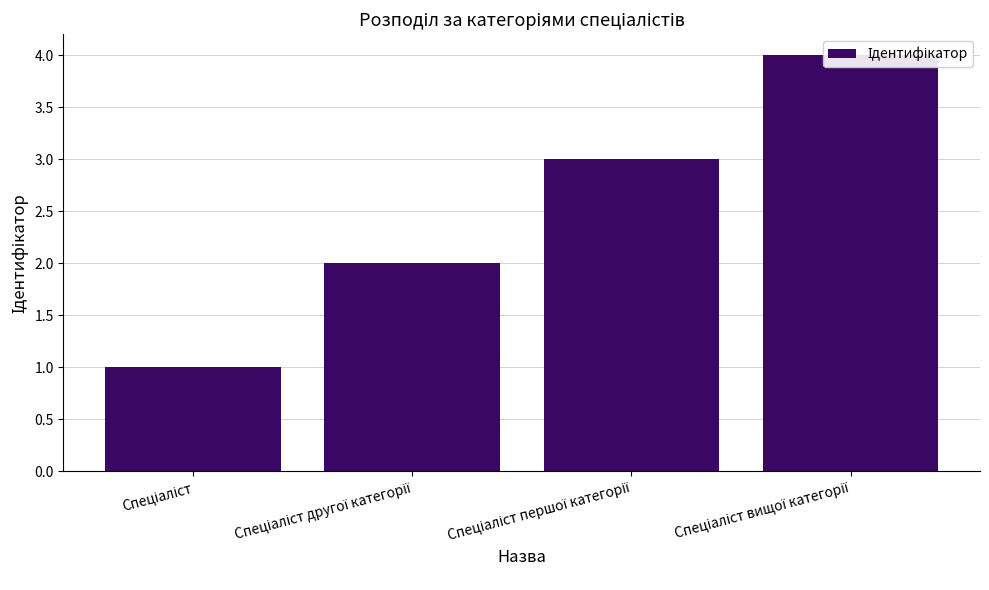

Read the value at Спеціаліст першої категорії.

3